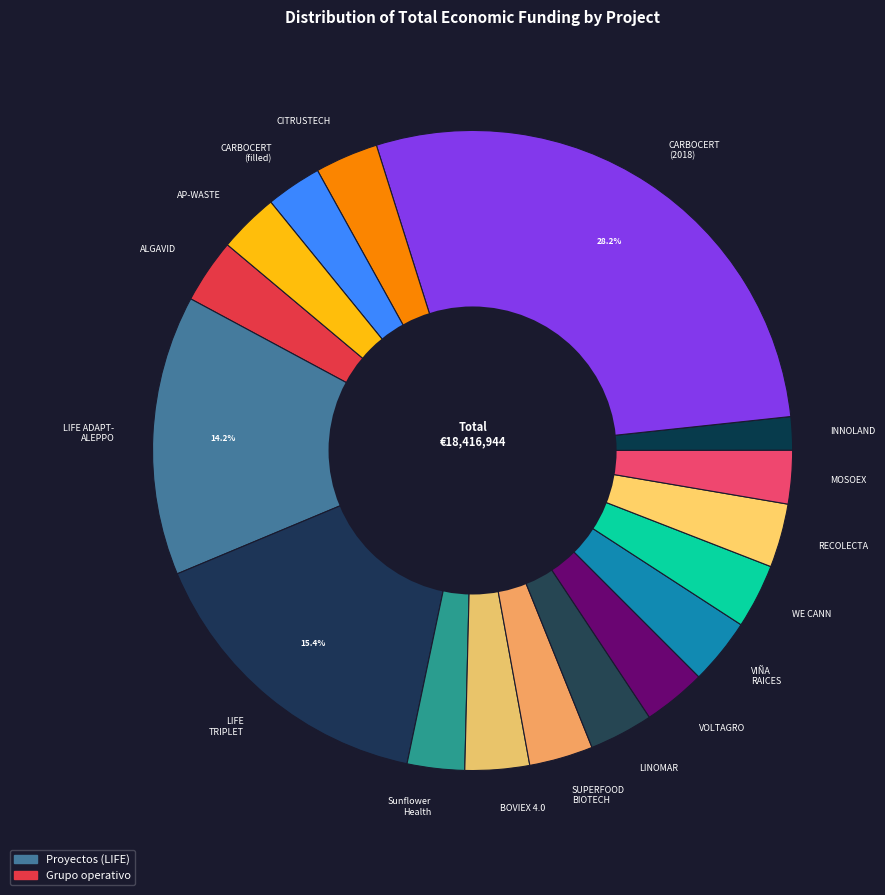

What is the smallest slice in the pie chart?

INNOLAND